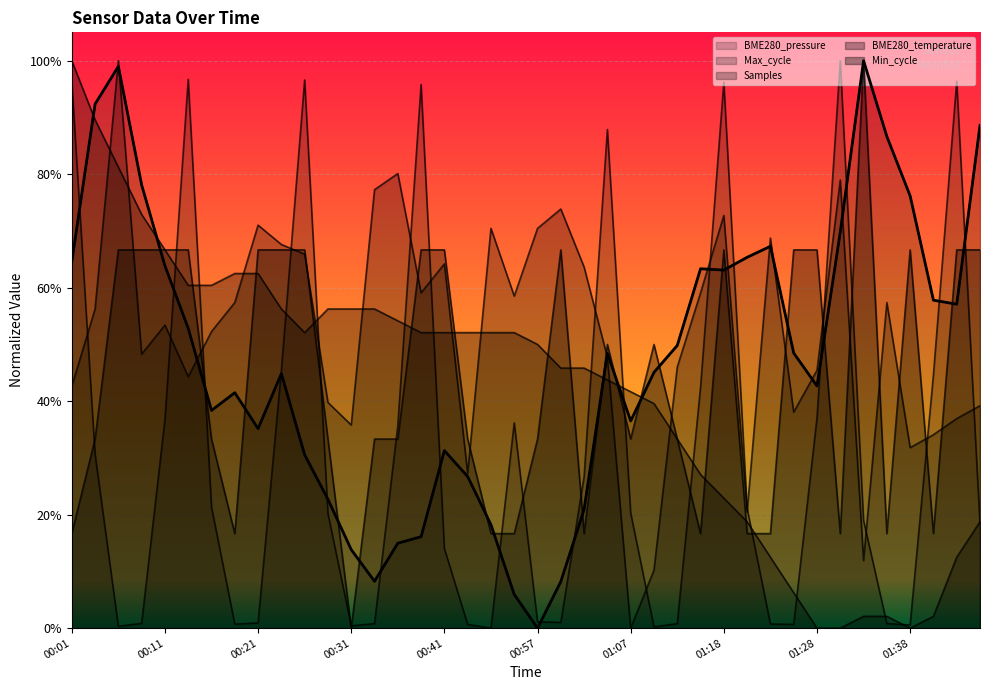

How many data points does each series have?

40